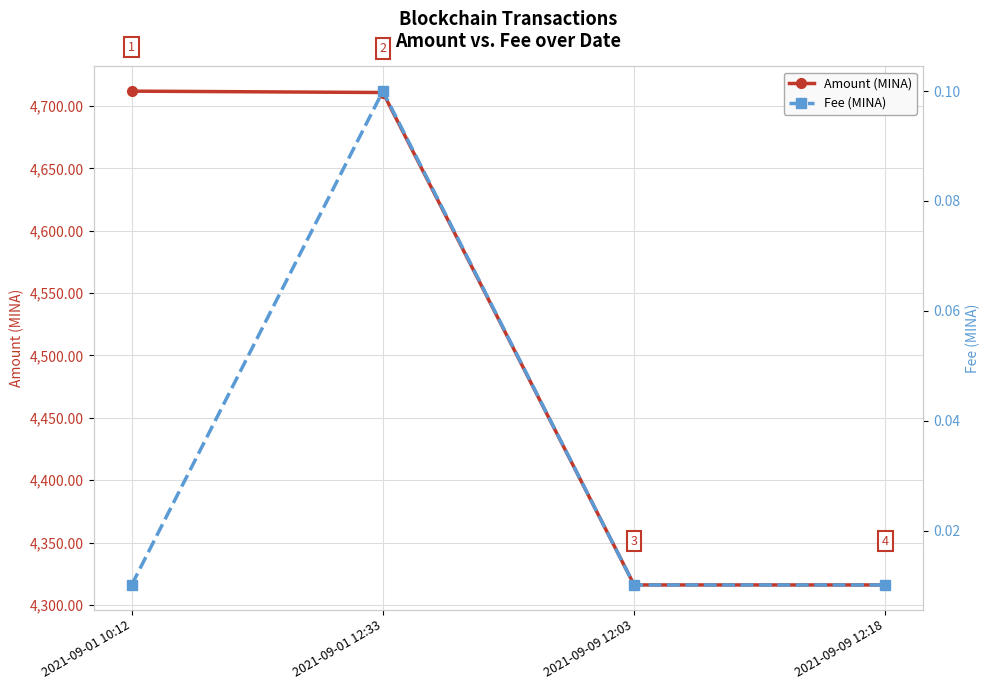

At 2021-09-01 10:12, list the series in order from largest to smallest.

Amount (MINA), Fee (MINA)